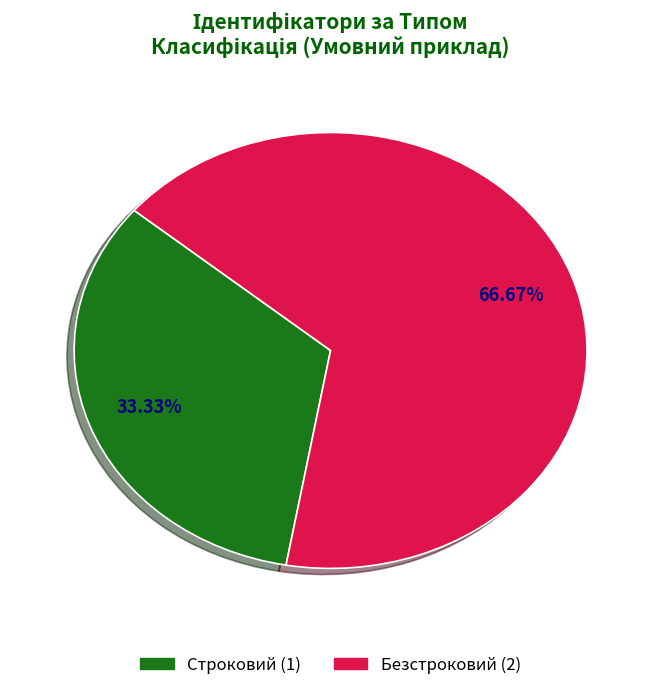

How many slices are in this pie chart?

2